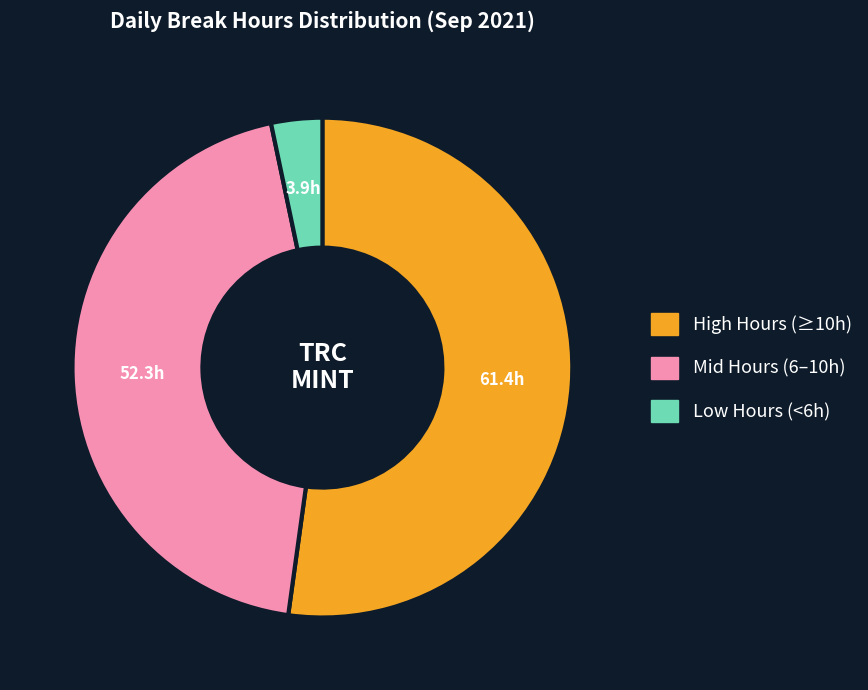

Does any single category account for the majority?

Yes